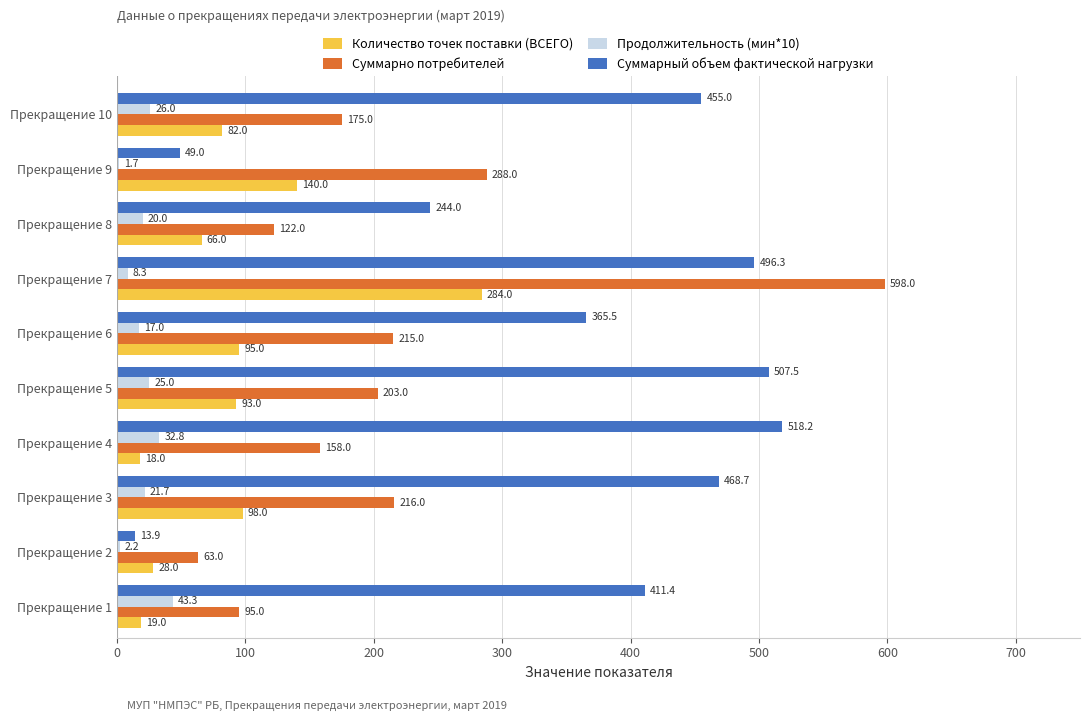

Which series has the largest range (max minus min)?

Суммарно потребителей